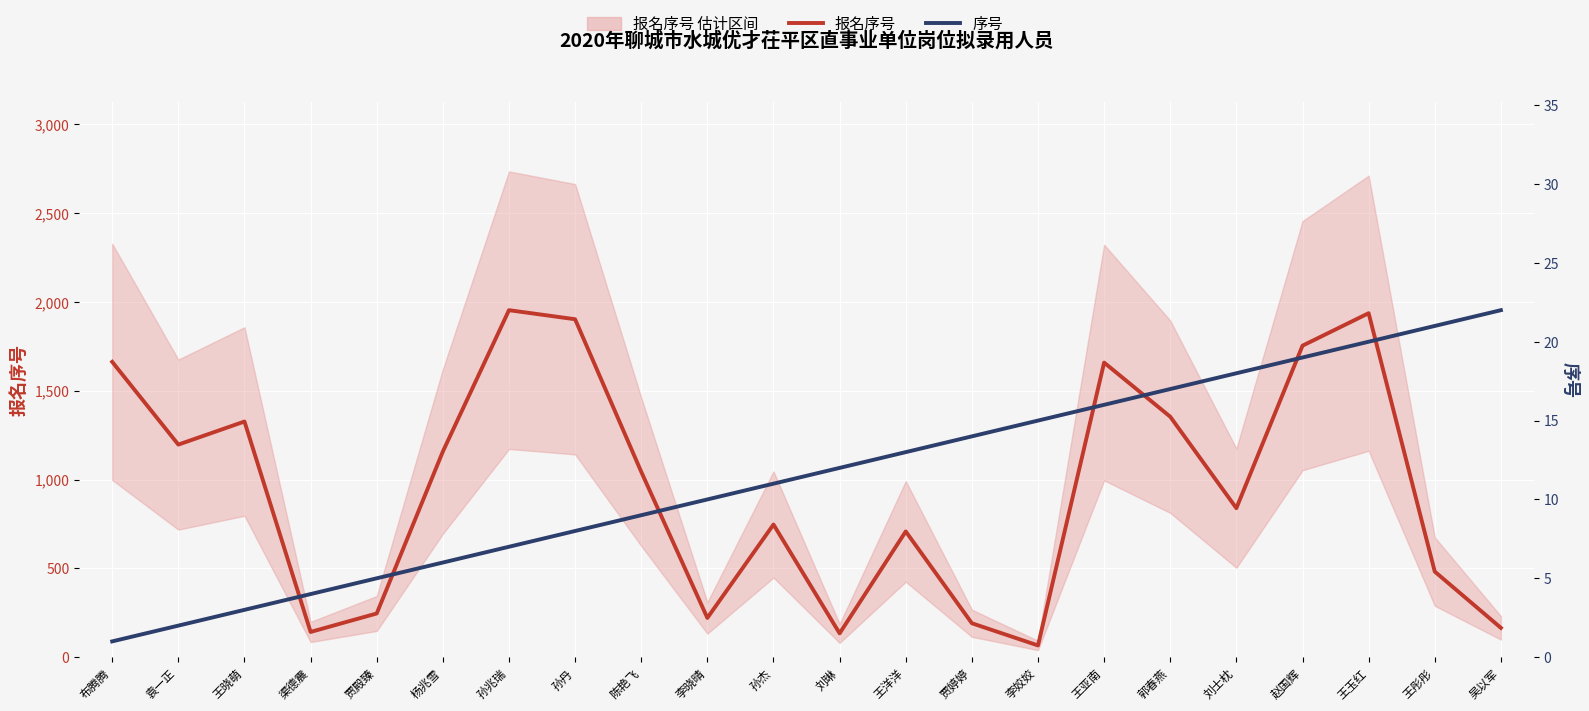

True or false: 序号 has more than 2 interior local peaks.

False